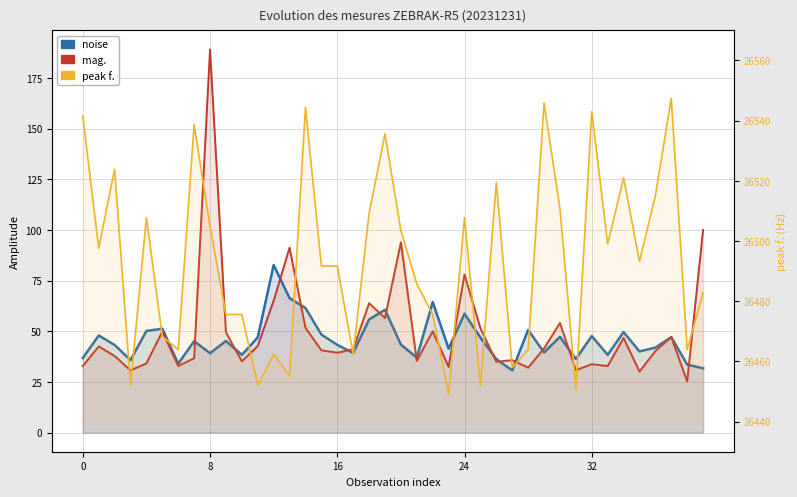

What is the difference between the mag. values at 32 and 22?

16.2